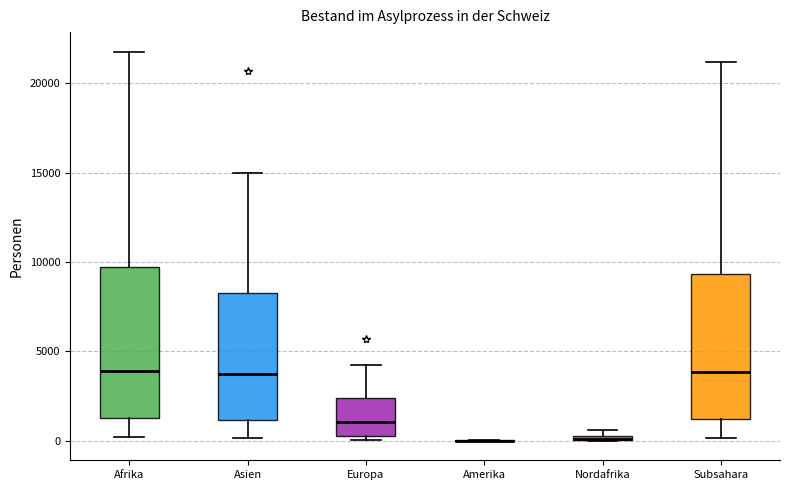

Where does the lower whisker of the box for Subsahara end on the y-axis? The values are not printed on the chart, so give them approximately, as read against the axis.

0